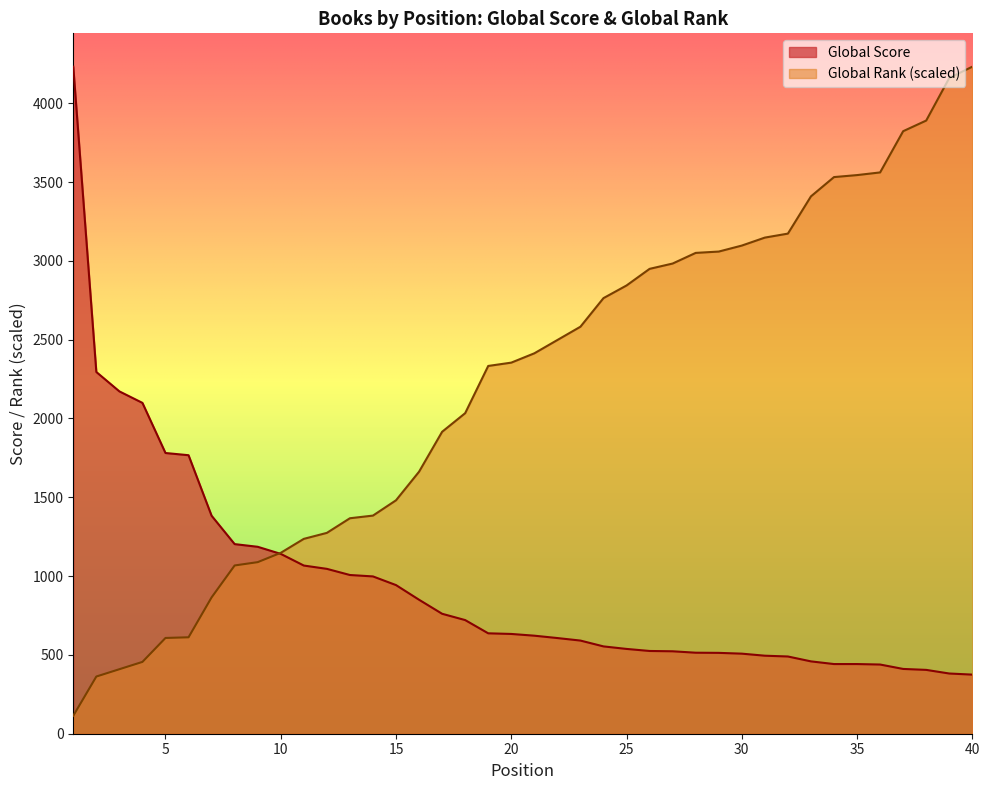

True or false: Global Score has more than 1 interior local peaks.

False